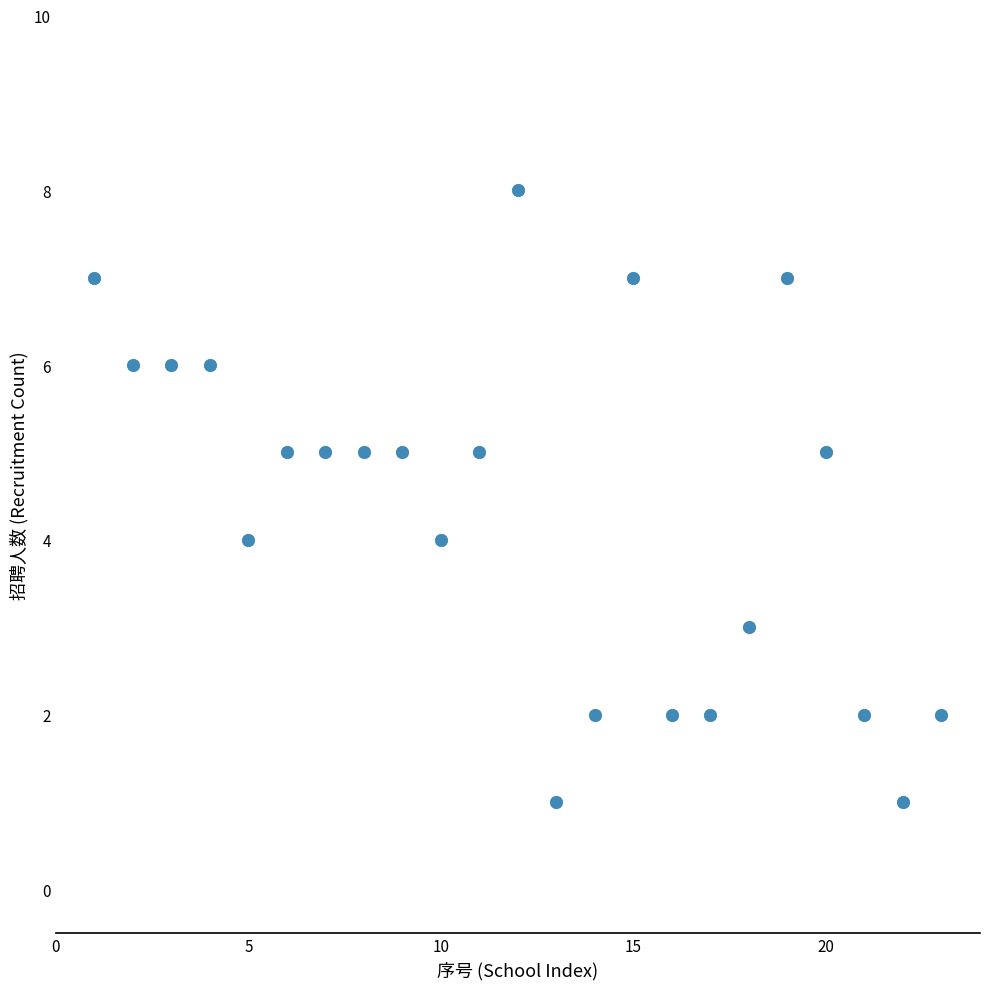

What is the range of Y values (max minus min)?

7